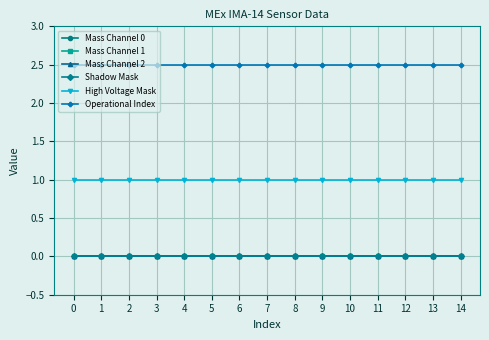

True or false: High Voltage Mask has more than 0 points higher than both neighbors.

False